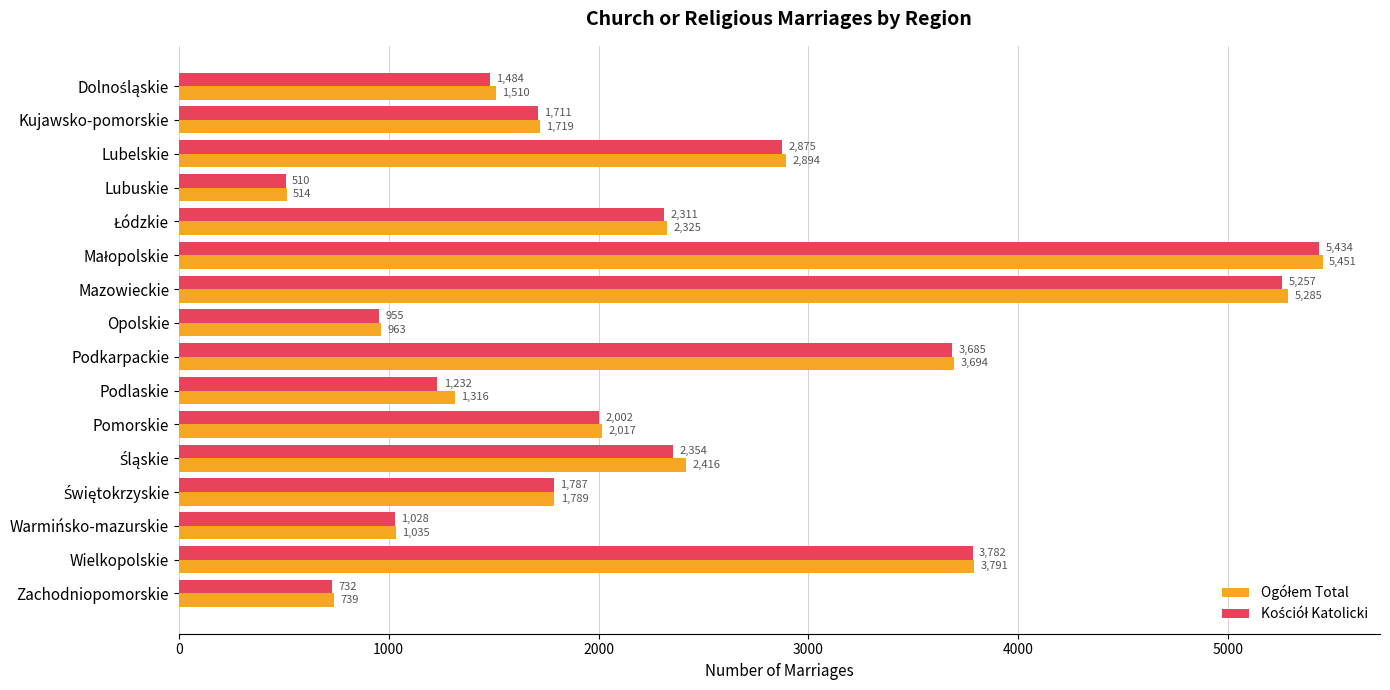

What is the maximum value shown in the chart?

5451